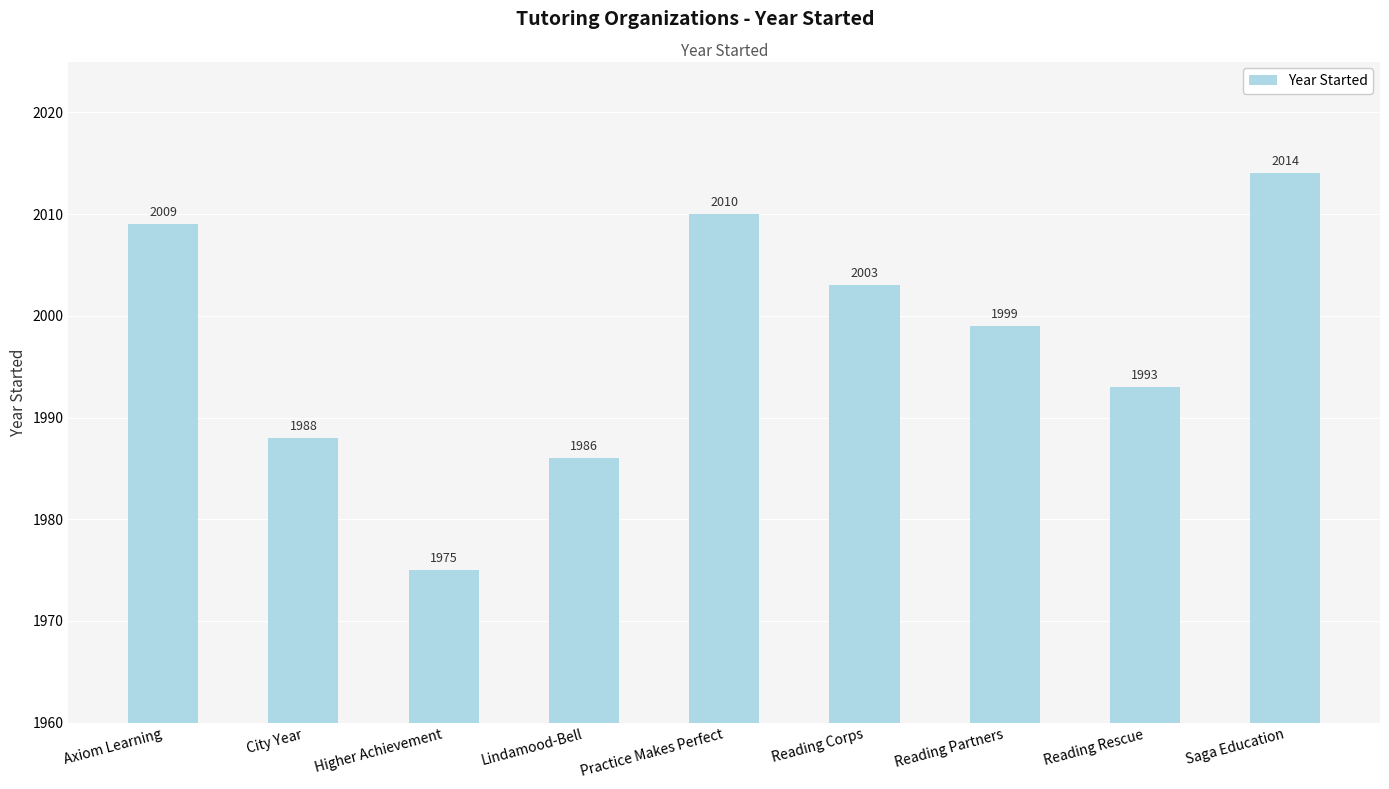

Reading left to right, what are all the values shown in this chart?

2009	1988	1975	1986	2010	2003	1999	1993	2014